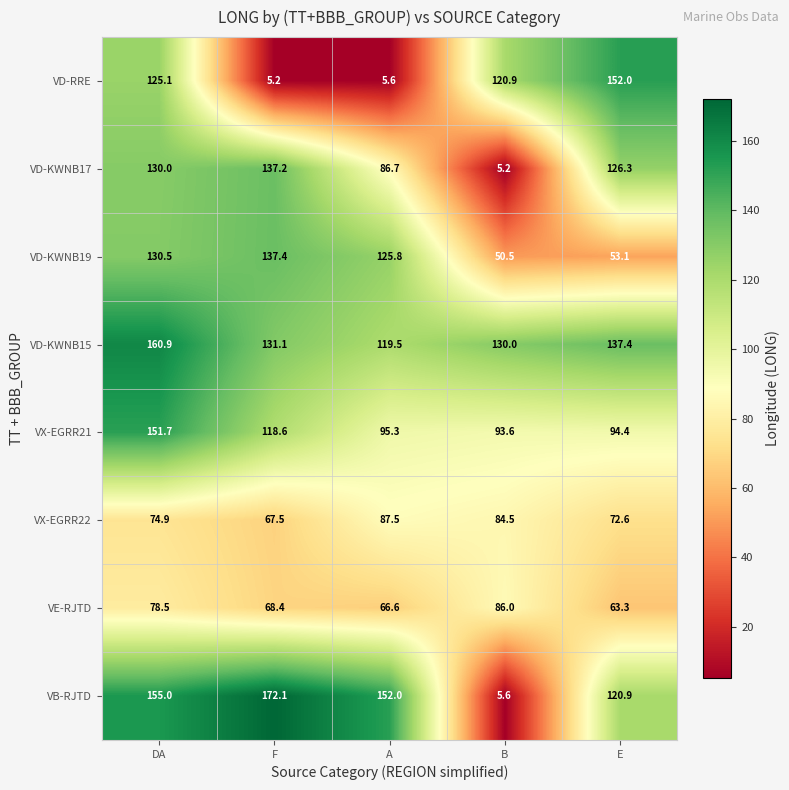

At which category is the sum across all series the highest?

DA